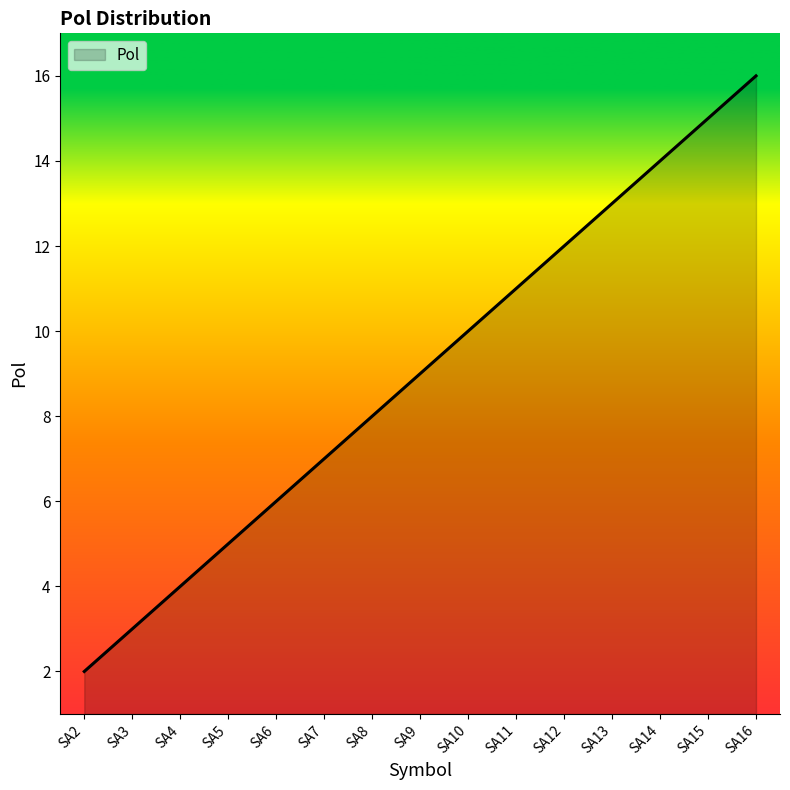

The chart shows a value of 12 at SA9. True or false?

False